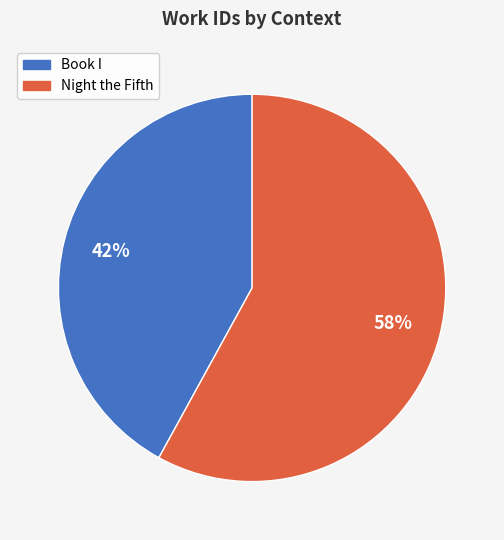

How many segments does this pie chart have?

2